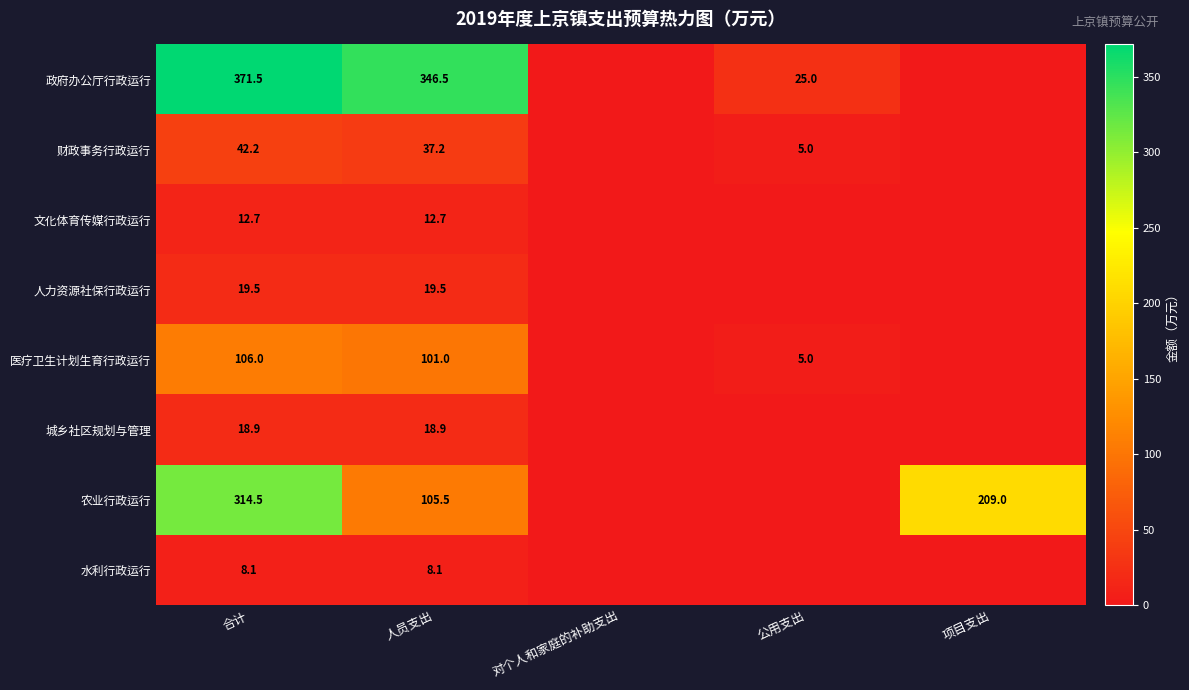

What is the total value across all series at 人员支出?

649.4